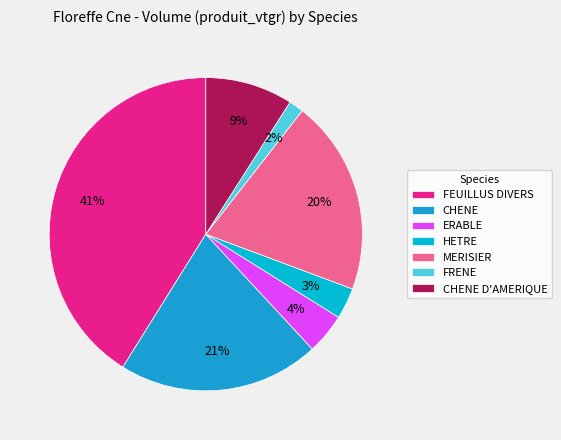

How many slices are in this pie chart?

7